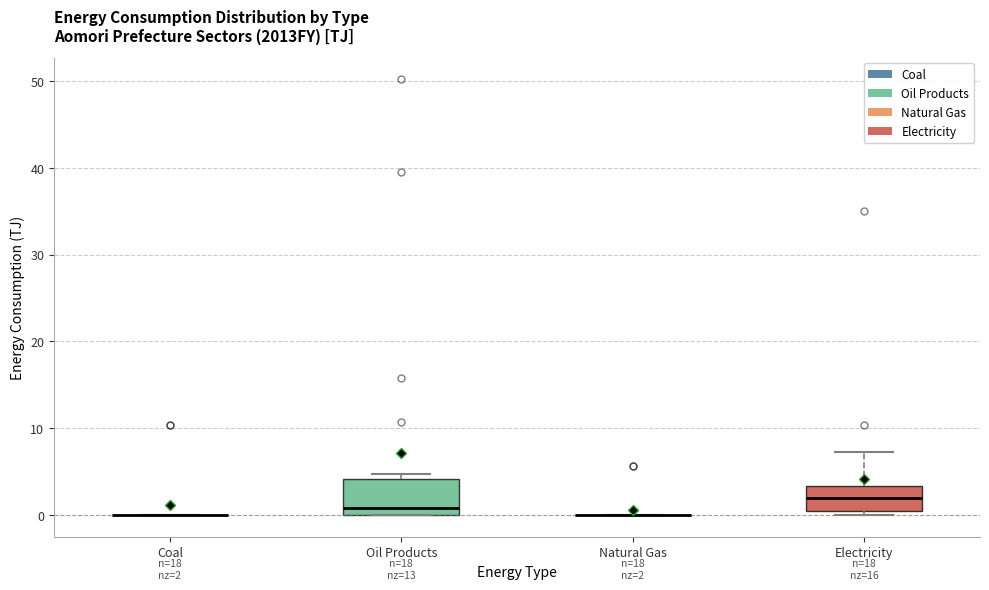

Which box is the tallest, from its lower edge to its upper edge?

Oil Products